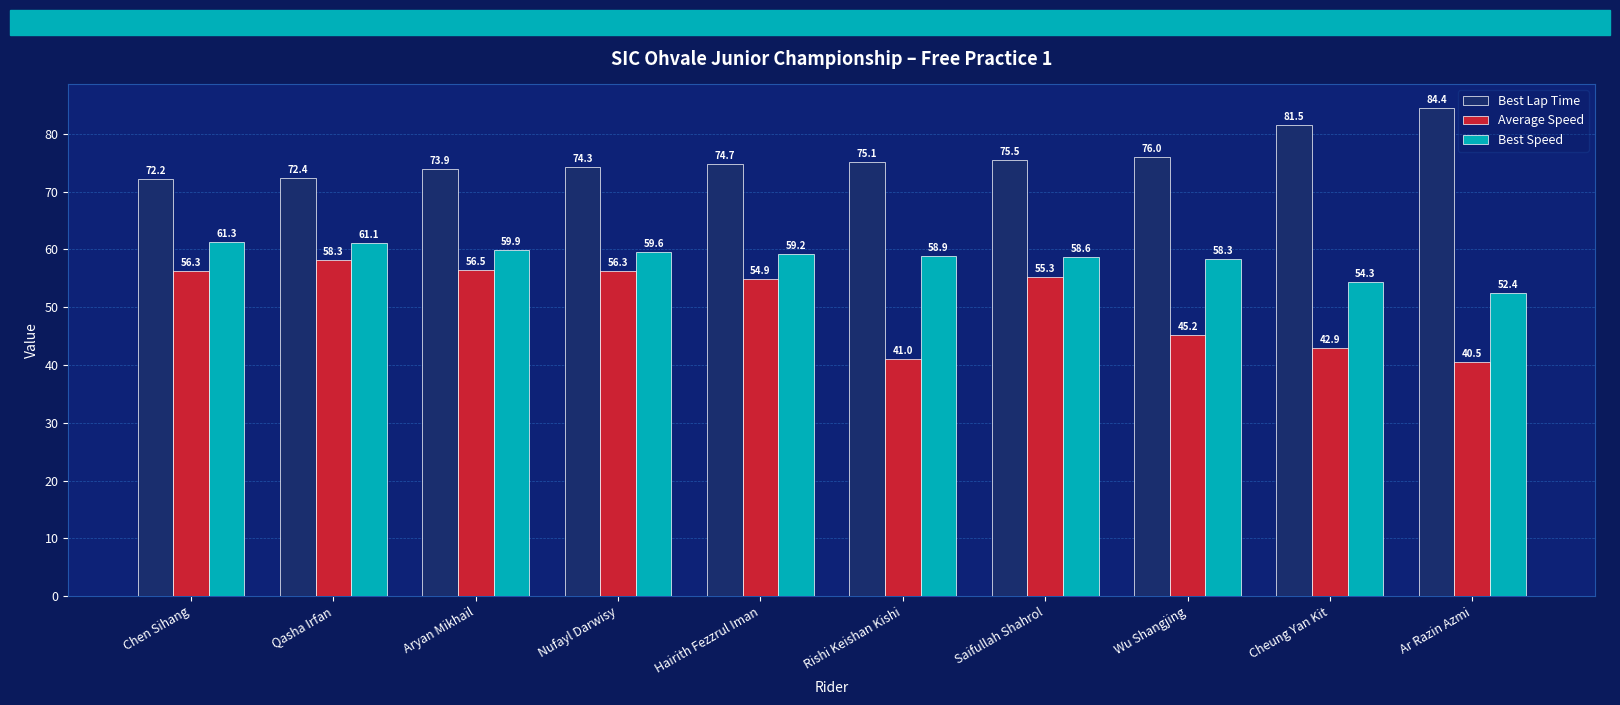

Read the Best Lap Time value at Wu Shangjing.

76.0